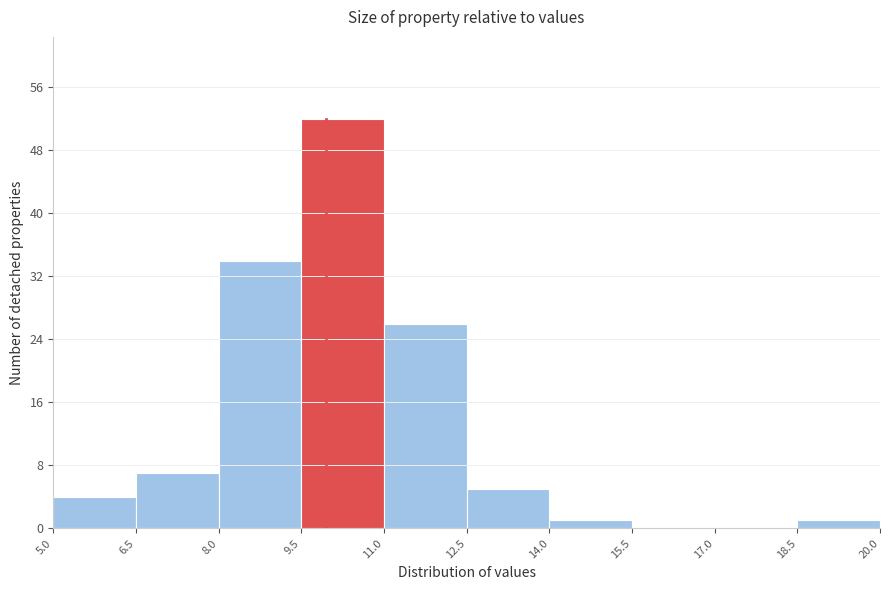

What is the height of the bar covering 14.0 to 15.5 on the x-axis? The values are not printed on the chart, so give them approximately, as read against the axis.

1